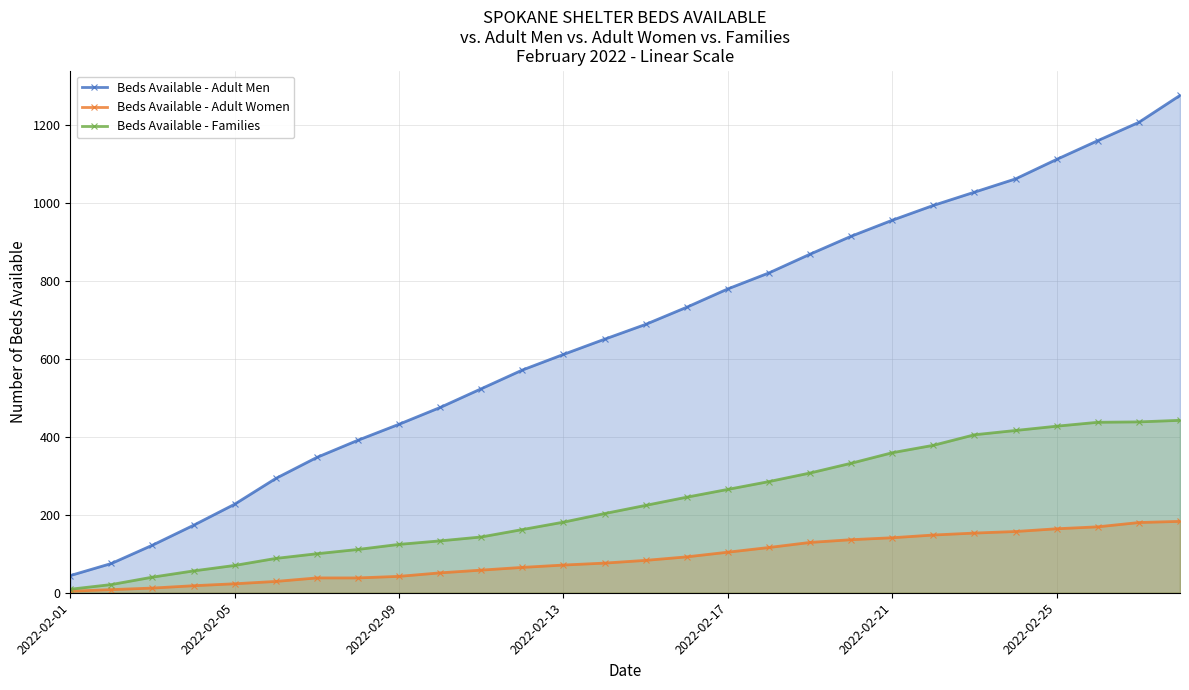

Which category has the lowest value in the Beds Available - Adult Men series?

2022-02-01